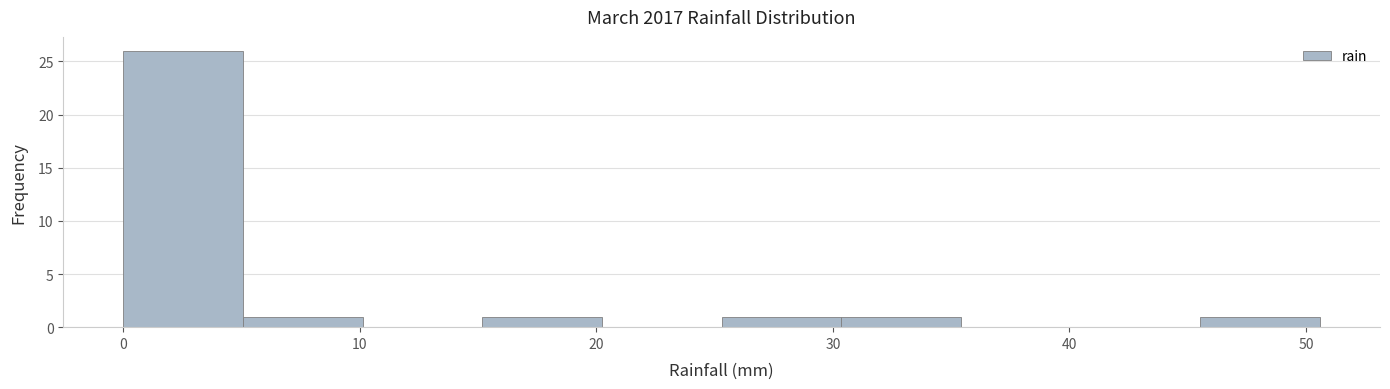

Reading left to right, list every bar in this chart as the range it spans on the x-axis followed by its height. Neither the bar edges nor the heights are printed on the chart, so give them approximately, as read against the axes.

0 to 5: 26
5 to 10: 1
10 to 15: 0
15 to 20: 1
20 to 25: 0
25 to 30: 1
30 to 35: 1
35 to 40: 0
40 to 46: 0
46 to 51: 1